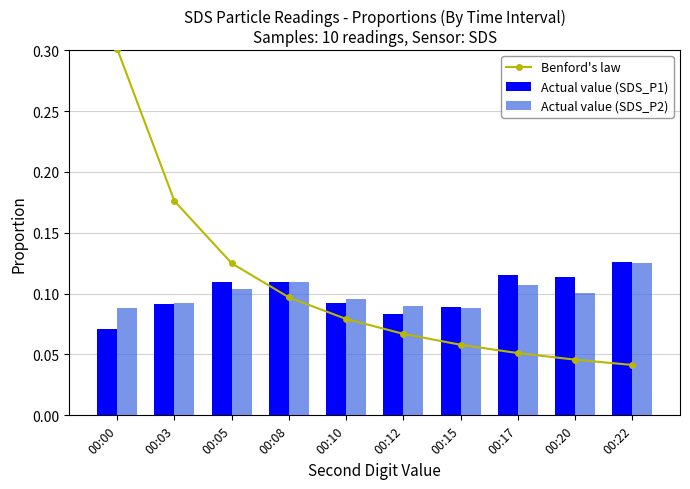

What is the greatest value displayed?

0.3